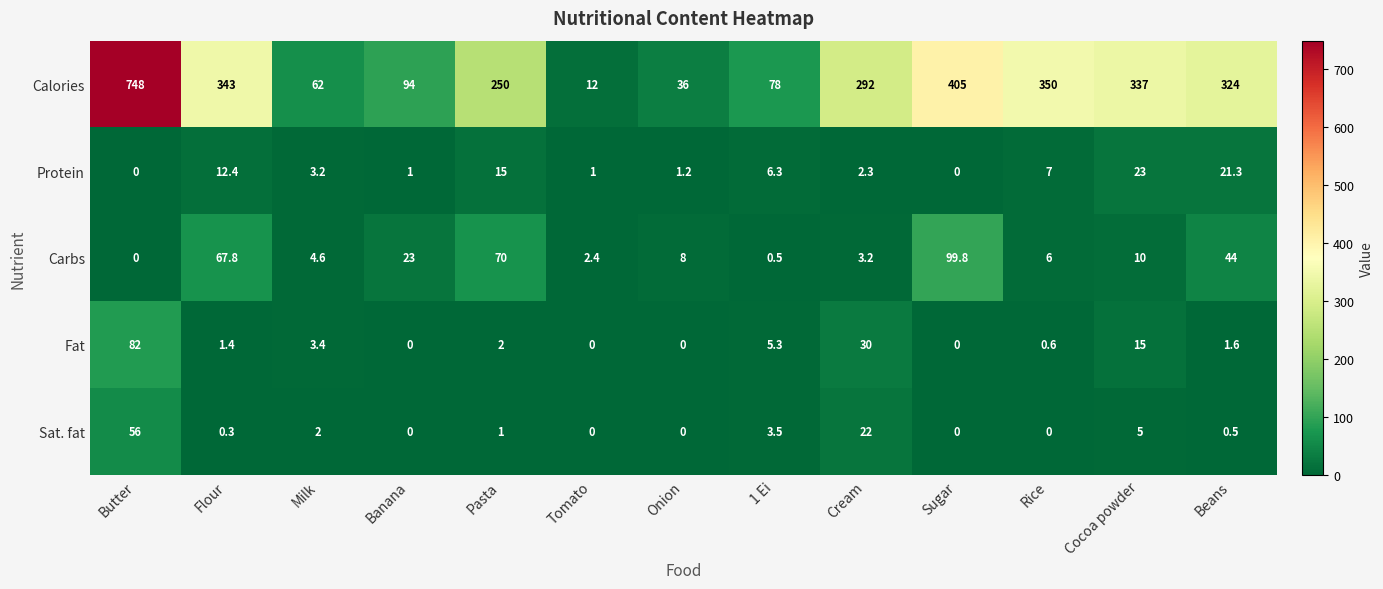

Which series has the widest spread of values?

Calories